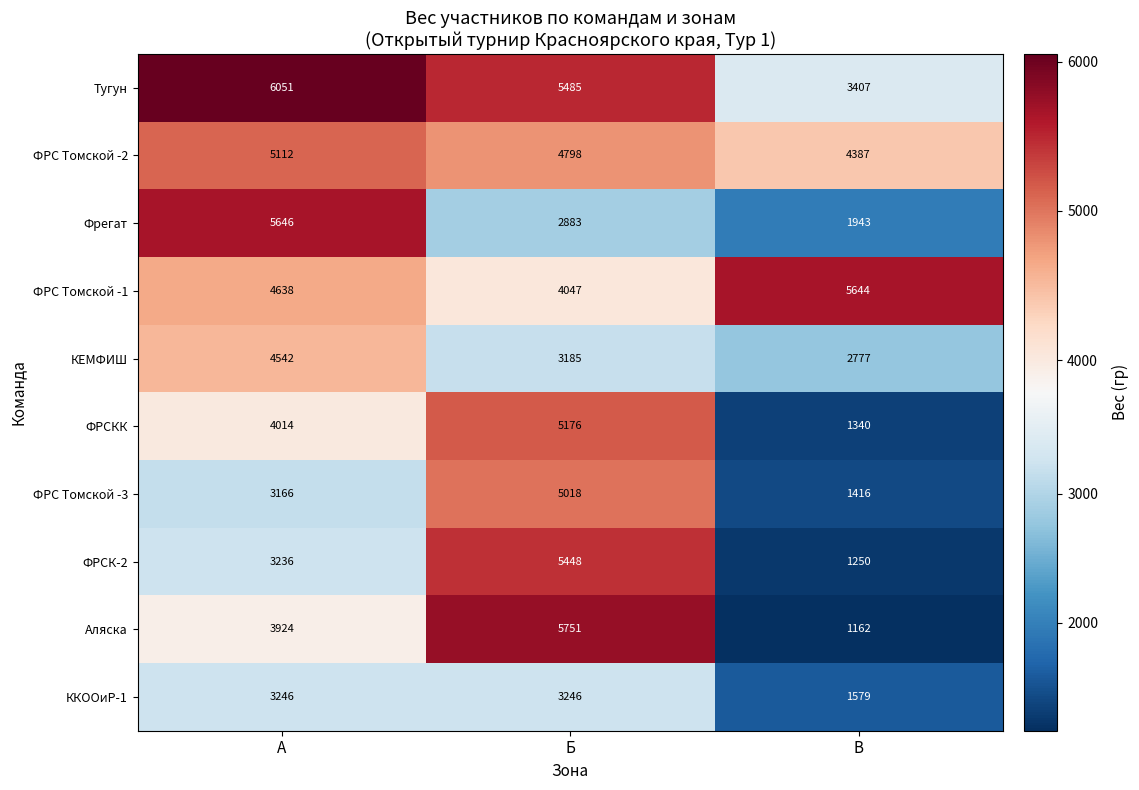

What is the sum of the ФРС Томской -3 values at А and Б?

8184